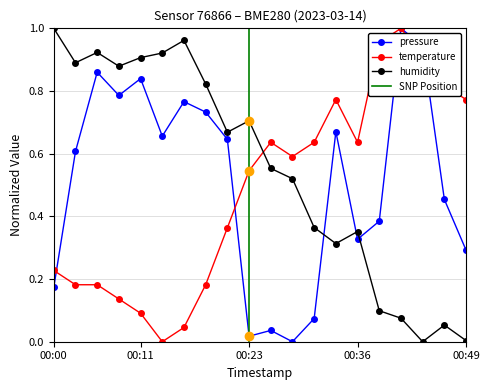

Reading left to right, what are all the values shown in this chart?

pressure: 00:00=0.2	00:03=0.6	00:06=0.9	00:08=0.8	00:11=0.8	00:13=0.7	00:16=0.8	00:18=0.7	00:21=0.6	00:23=0.0	00:26=0.0	00:28=0.0	00:31=0.1	00:33=0.7	00:36=0.3	00:40=0.4	00:42=1.0	00:45=0.9	00:47=0.5	00:49=0.3
temperature: 00:00=0.2	00:03=0.2	00:06=0.2	00:08=0.1	00:11=0.1	00:13=0.0	00:16=0.0	00:18=0.2	00:21=0.4	00:23=0.5	00:26=0.6	00:28=0.6	00:31=0.6	00:33=0.8	00:36=0.6	00:40=1.0	00:42=1.0	00:45=0.9	00:47=0.8	00:49=0.8
humidity: 00:00=1.0	00:03=0.9	00:06=0.9	00:08=0.9	00:11=0.9	00:13=0.9	00:16=1.0	00:18=0.8	00:21=0.7	00:23=0.7	00:26=0.6	00:28=0.5	00:31=0.4	00:33=0.3	00:36=0.4	00:40=0.1	00:42=0.1	00:45=0.0	00:47=0.1	00:49=0.0